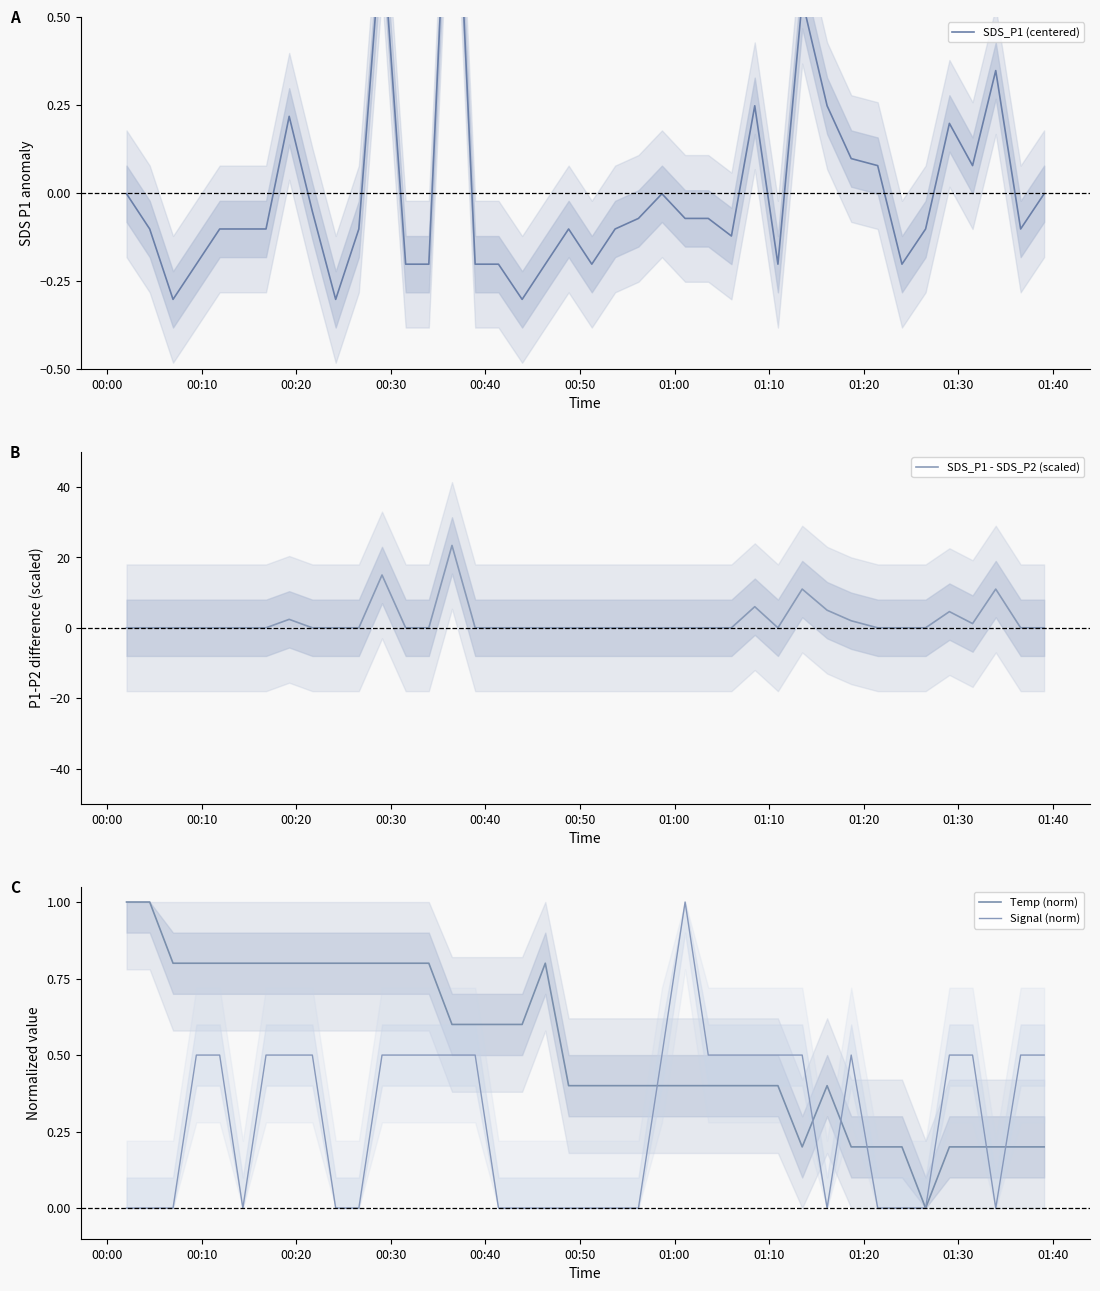

What is the maximum value for SDS_P1 - SDS_P2 (scaled)?

23.4